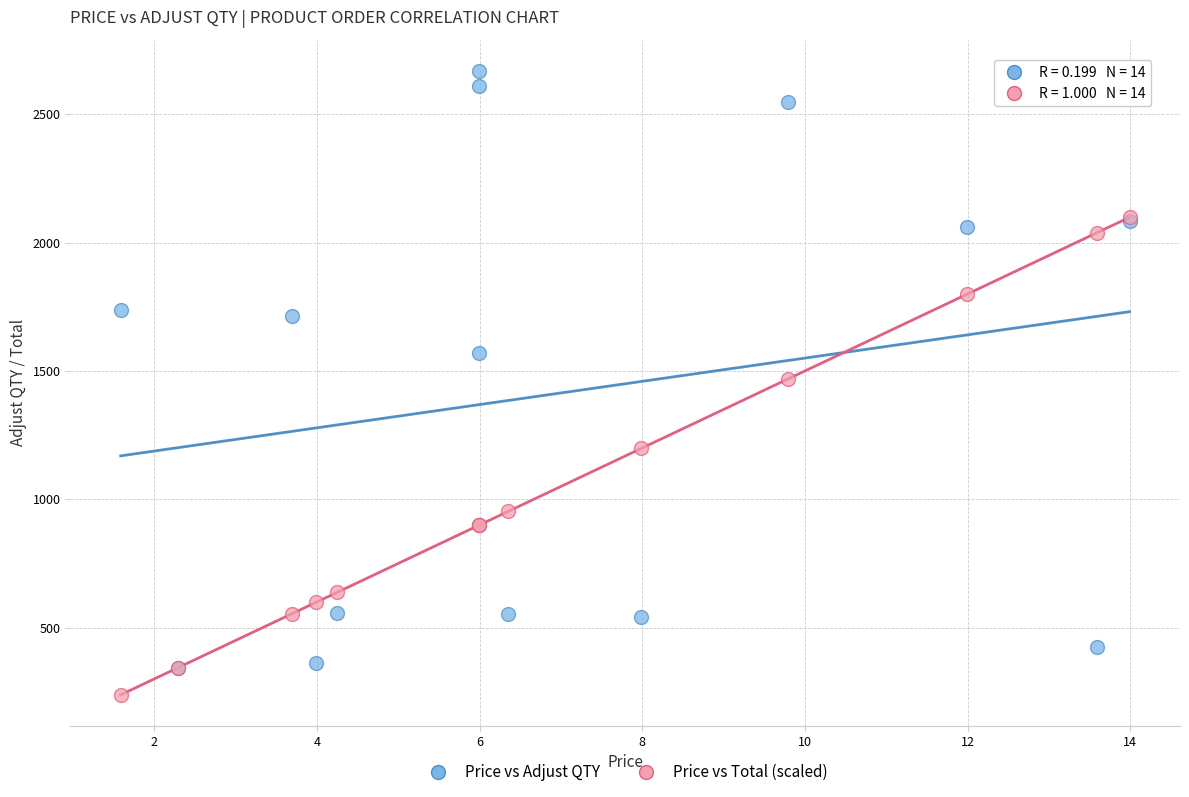

In the Price vs Adjust QTY series, what Y value is closest to 1505?

1571.0